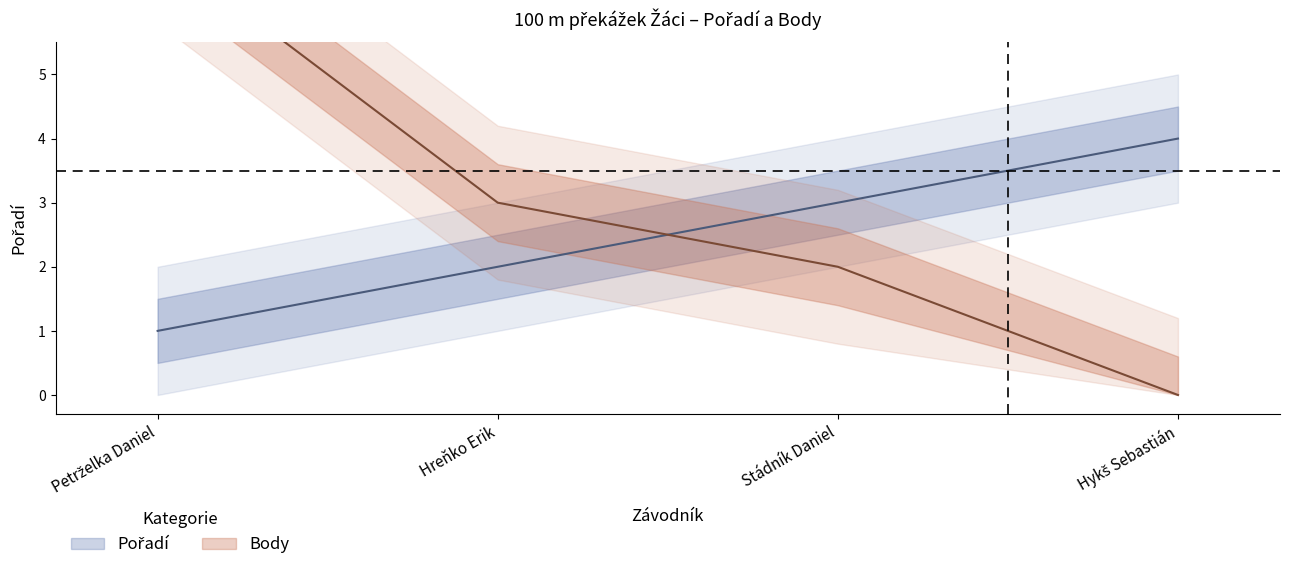

Reading left to right, list all the values displayed in this chart.

Pořadí: 1	2	3	4
Body: 7	3	2	0